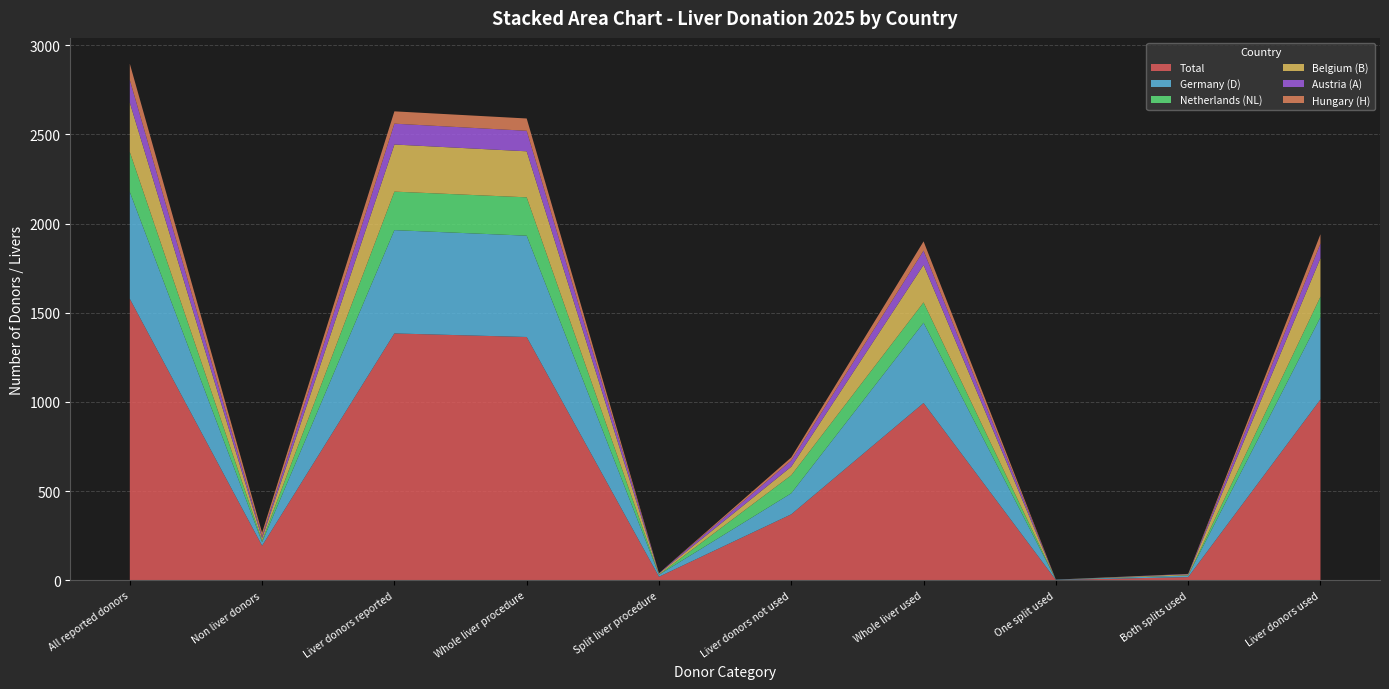

Reading right to left, what are all the values shown in this chart?

Total: 1014	18	2	994	370	20	1364	1384	194	1578
Germany (D): 461	9	2	450	118	11	568	579	20	599
Netherlands (NL): 115	1	0	114	101	1	215	216	8	224
Belgium (B): 216	6	0	210	48	6	258	264	13	277
Austria (A): 82	2	0	80	35	2	115	117	10	127
Hungary (H): 52	0	0	52	17	0	69	69	22	91